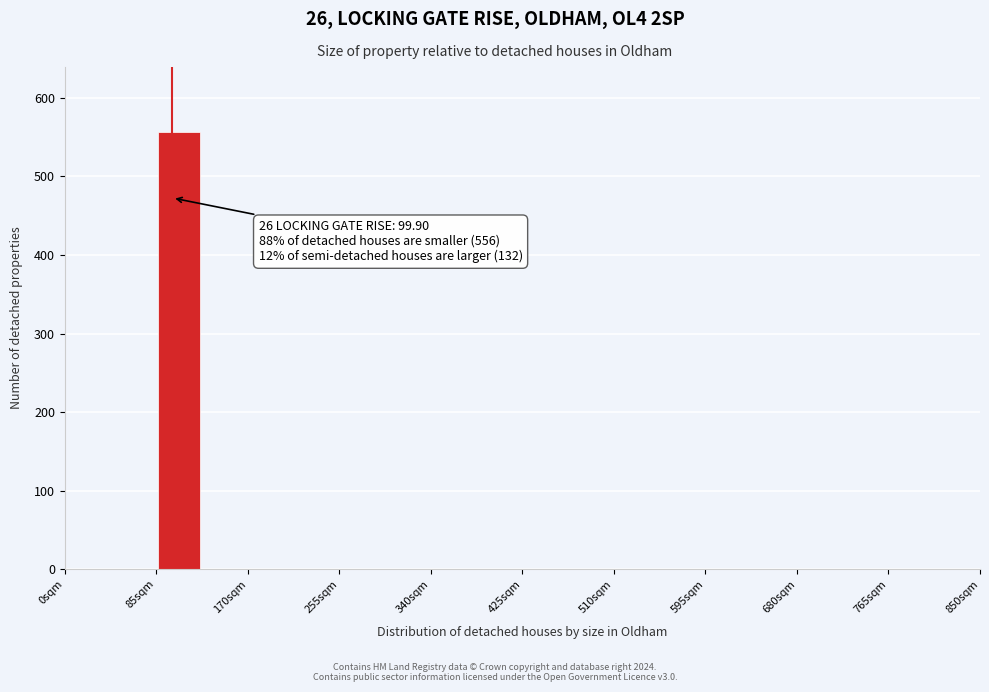

Over which range of the x-axis is the bar tallest?

90 to 130